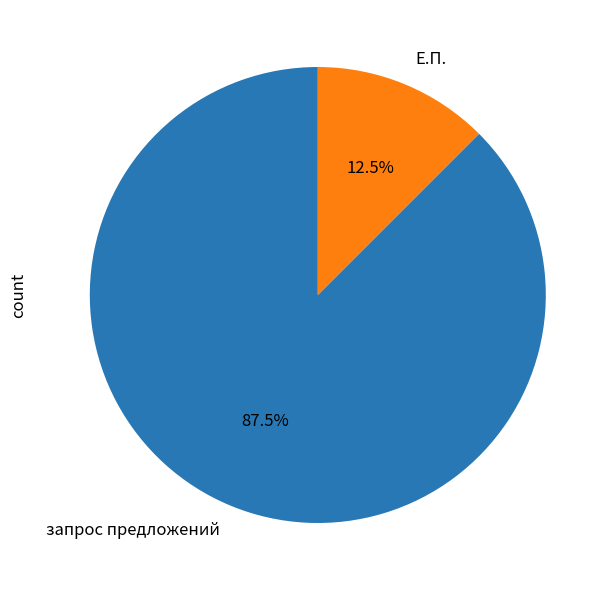

Between запрос предложений and Е.П., which is larger?

запрос предложений